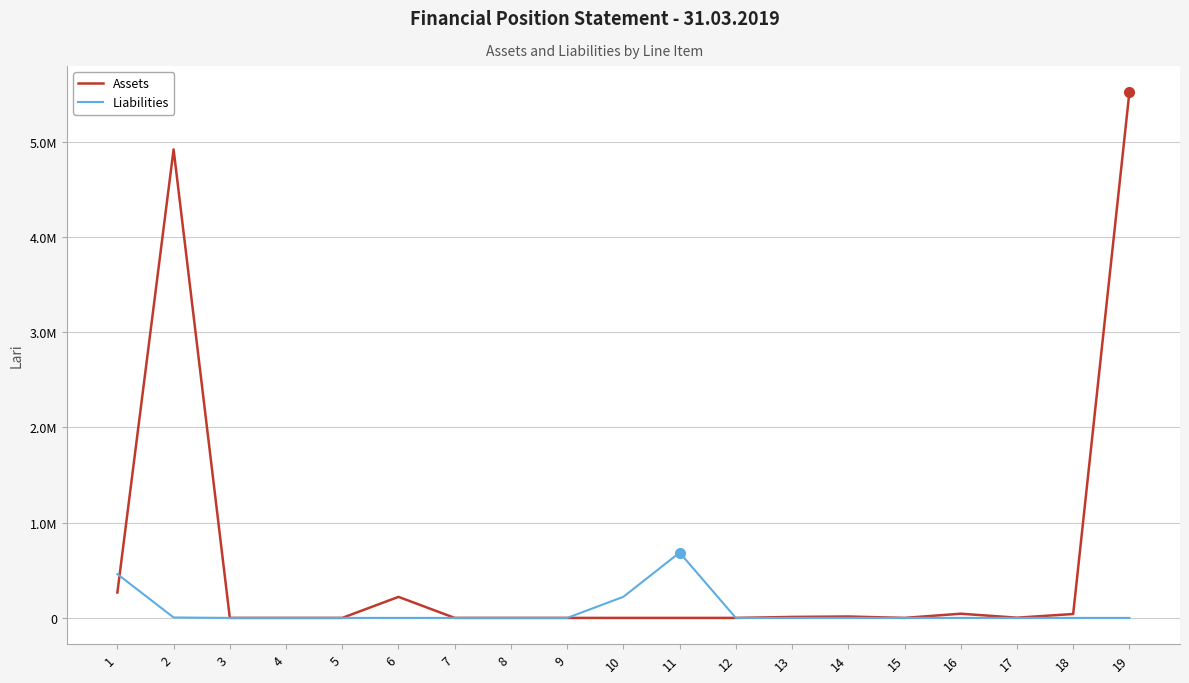

Is the value of Liabilities at 5 greater than the value of Assets at 10?

No